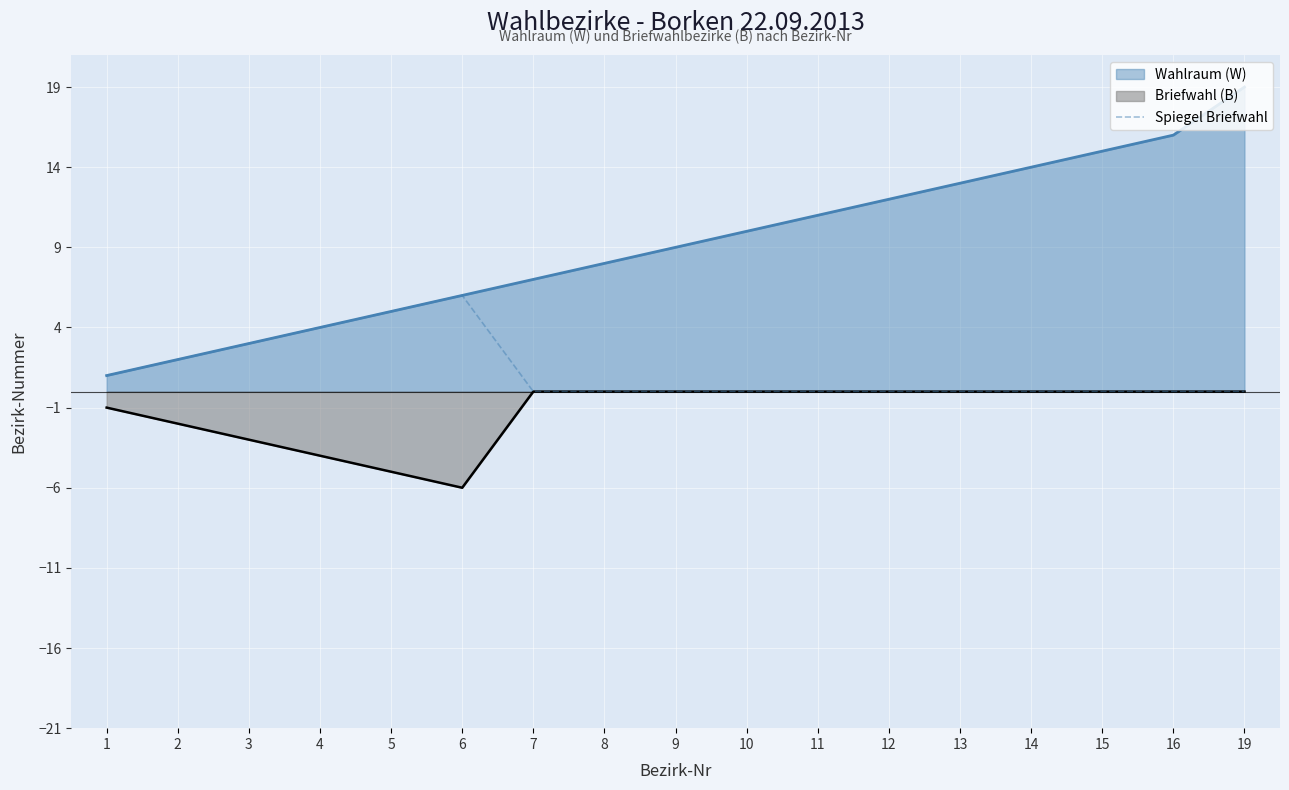

Is it true that Briefwahl (B) equals -4 at 4?

True